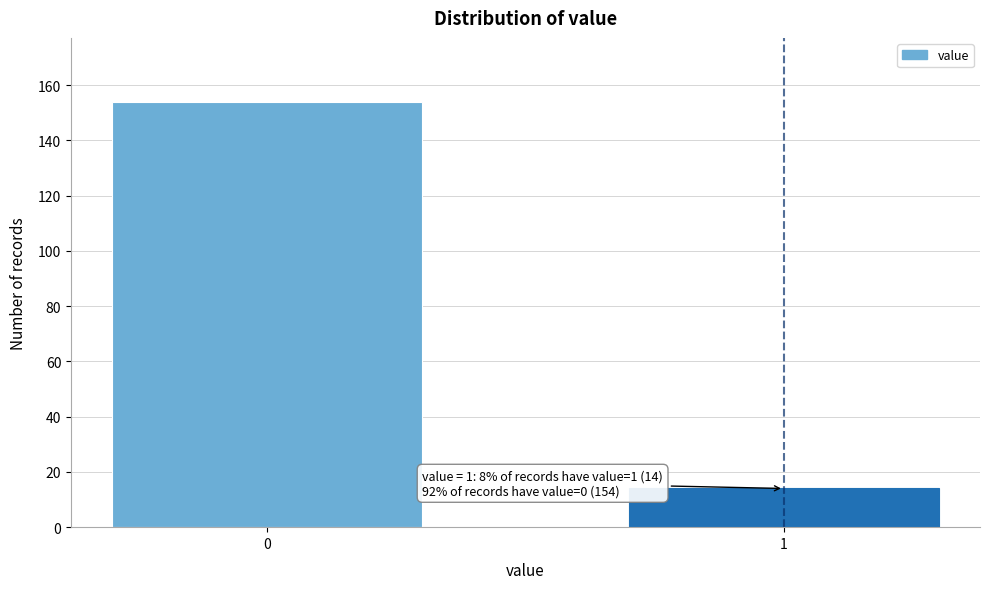

Reading left to right, what are all the values shown in this chart?

154	14